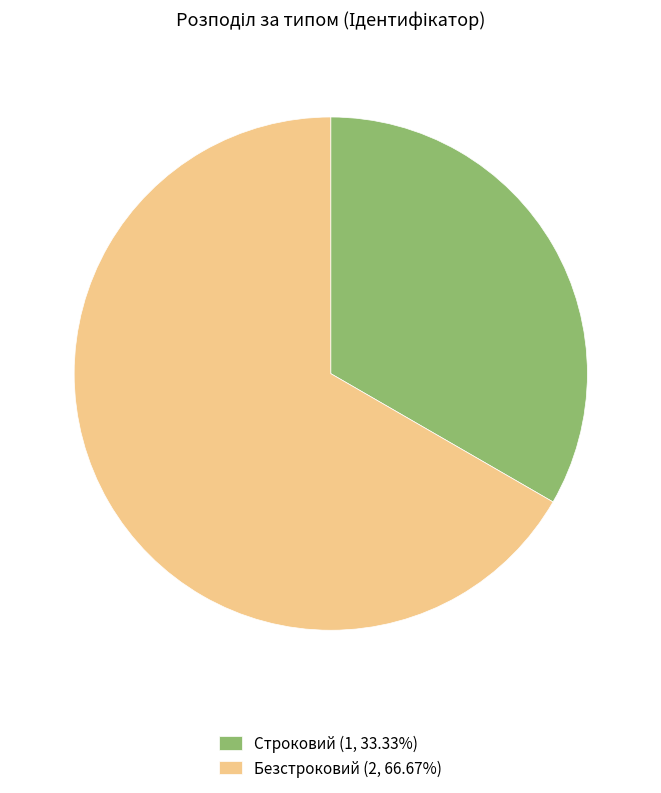

Is Безстроковий the majority of the pie?

Yes